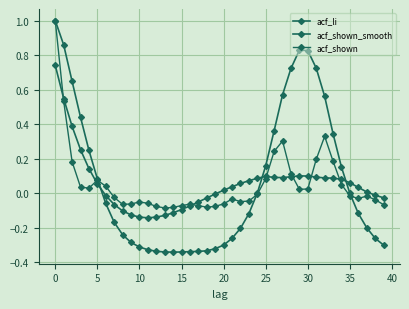

How many series are shown in this chart?

3